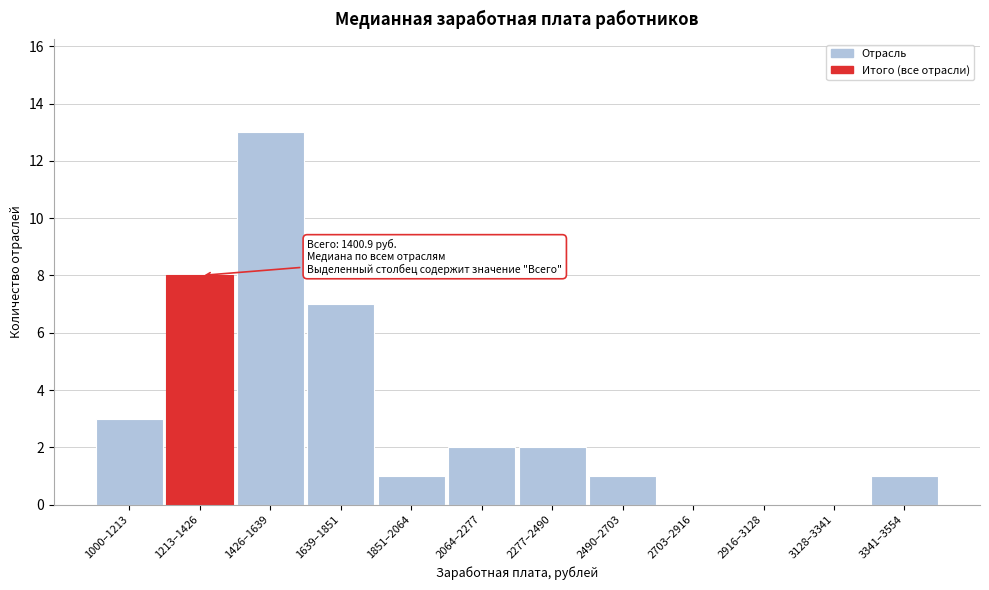

Reading left to right, extract all data points from this chart.

1000–1213=3	1213–1426=8	1426–1639=13	1639–1851=7	1851–2064=1	2064–2277=2	2277–2490=2	2490–2703=1	2703–2916=0	2916–3128=0	3128–3341=0	3341–3554=1